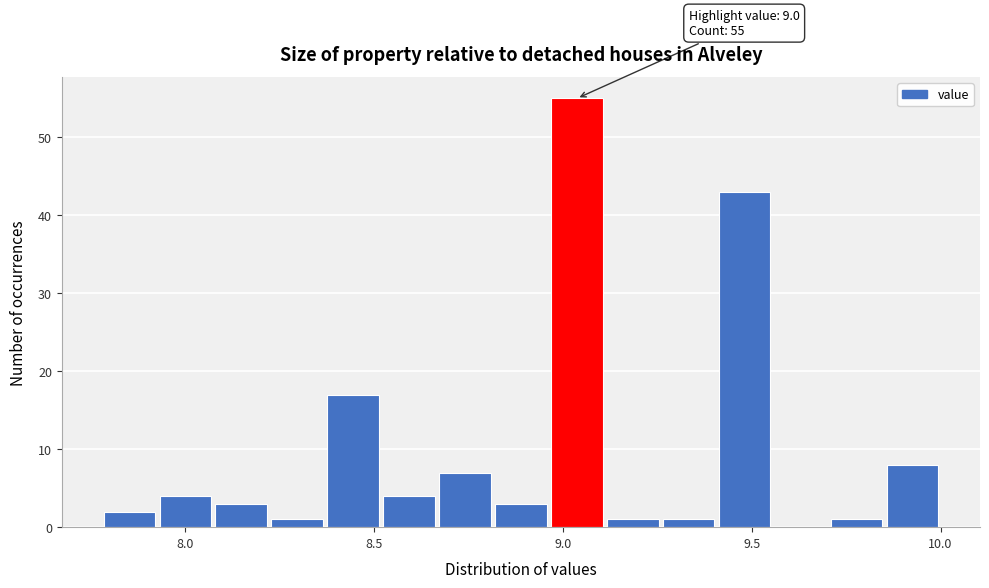

Read against the x-axis, roughly where is the centre of the tallest bar?

9.05